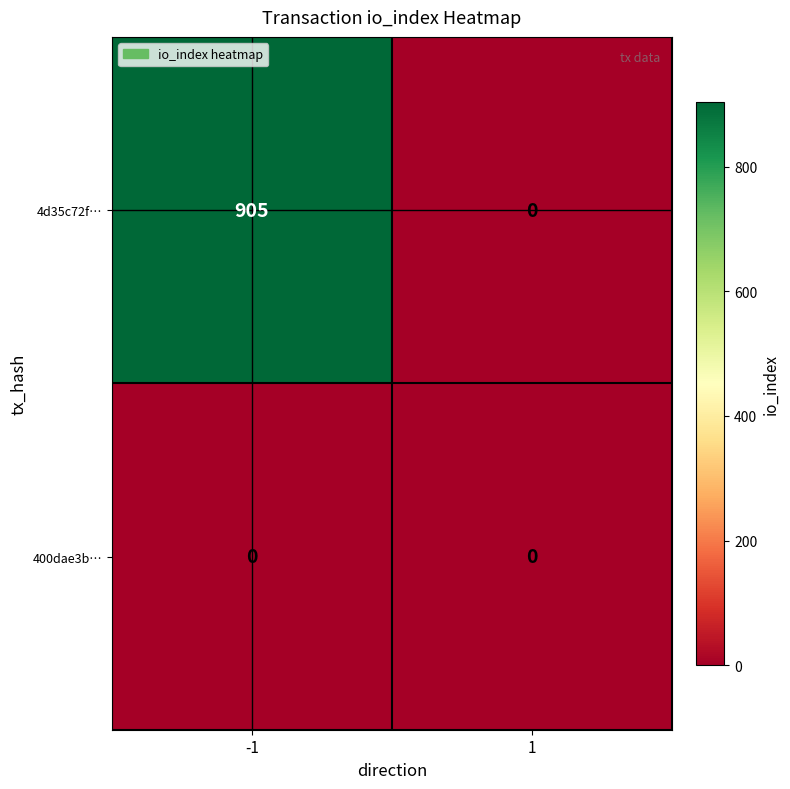

At how many categories does at least one series exceed 135?

1